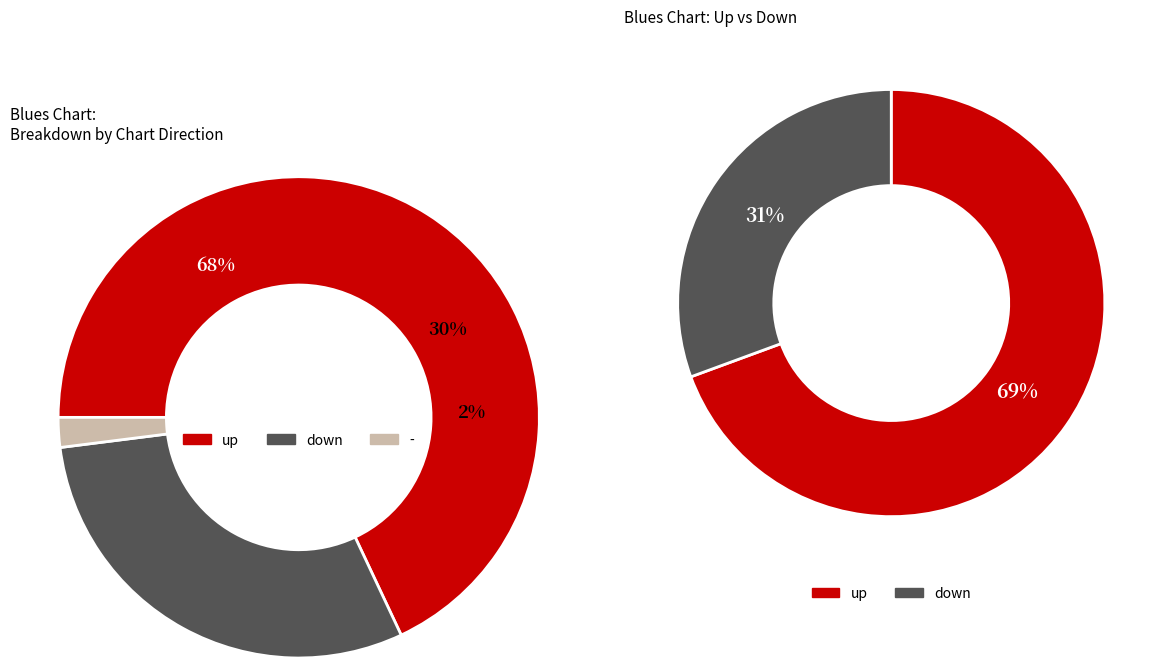

Which slice represents more than half of the pie?

up